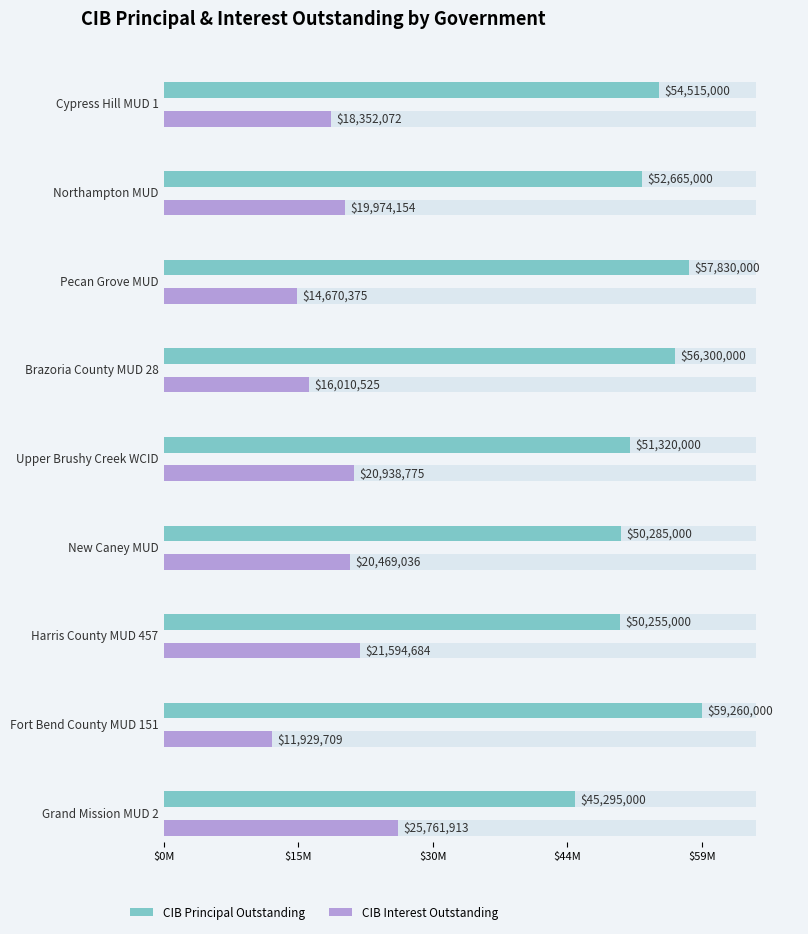

What is the smallest value displayed?

11929708.9